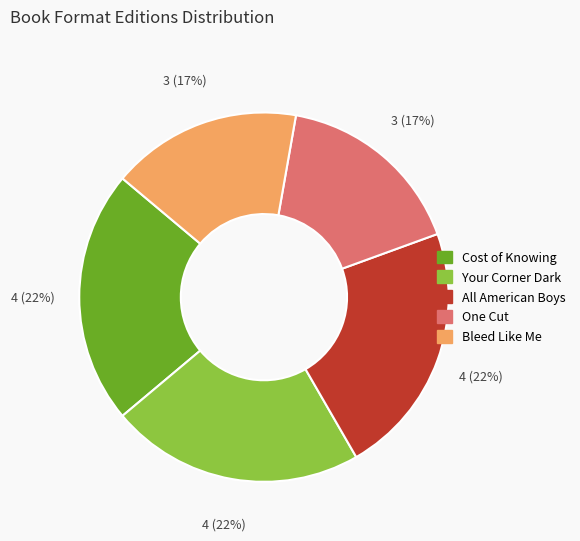

To the nearest percent, what portion does Cost of Knowing represent?

22%